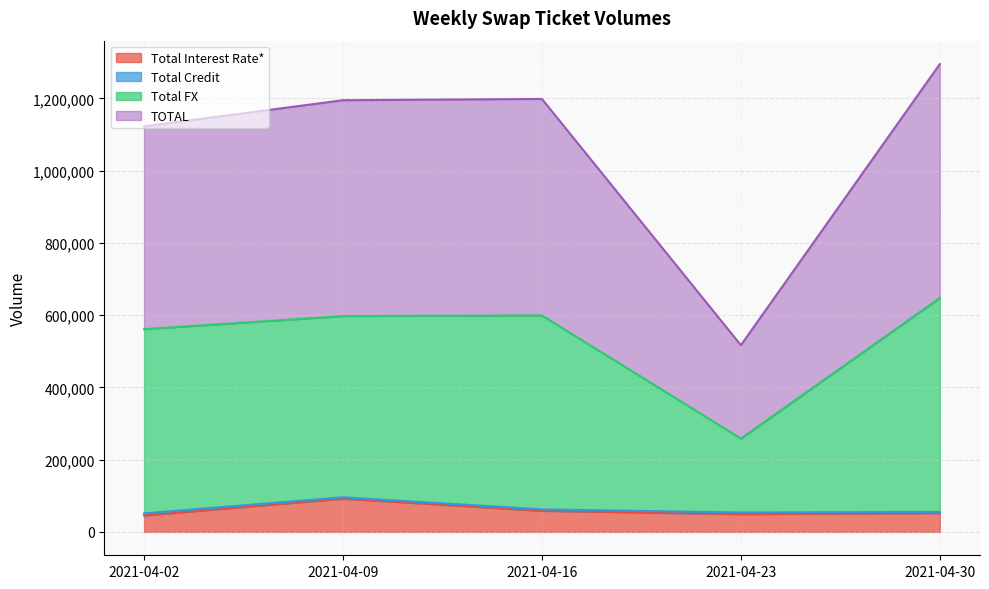

At which category is the sum across all series the highest?

2021-04-30